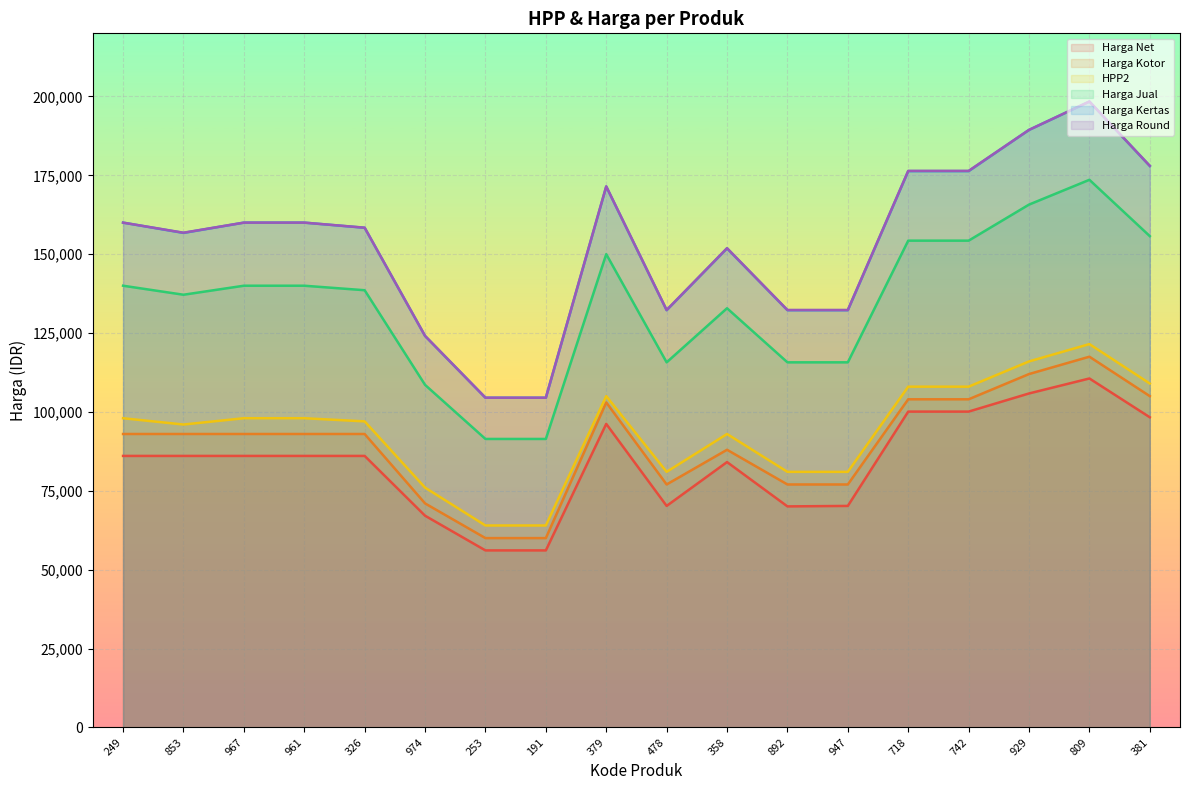

What is the spread (max minus min) of values at 358?

67800